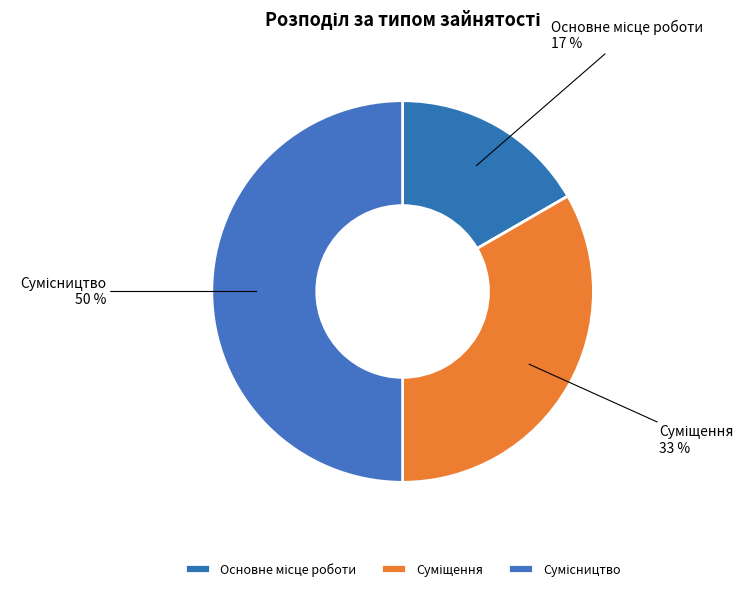

To the nearest percent, what is the average slice percentage?

33%